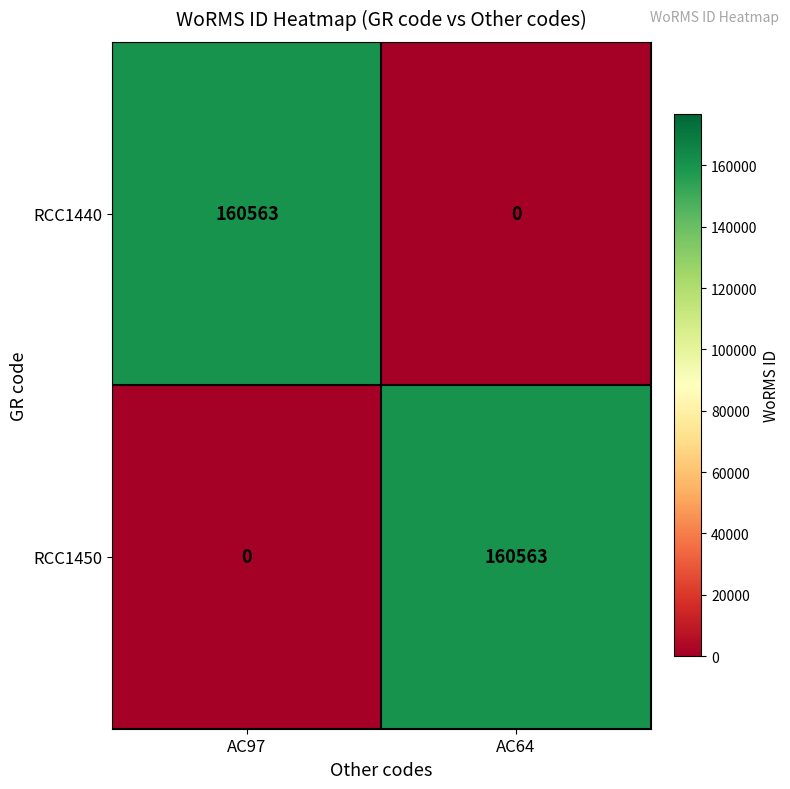

The RCC1440 series shows 230169 at AC97. True or false?

False